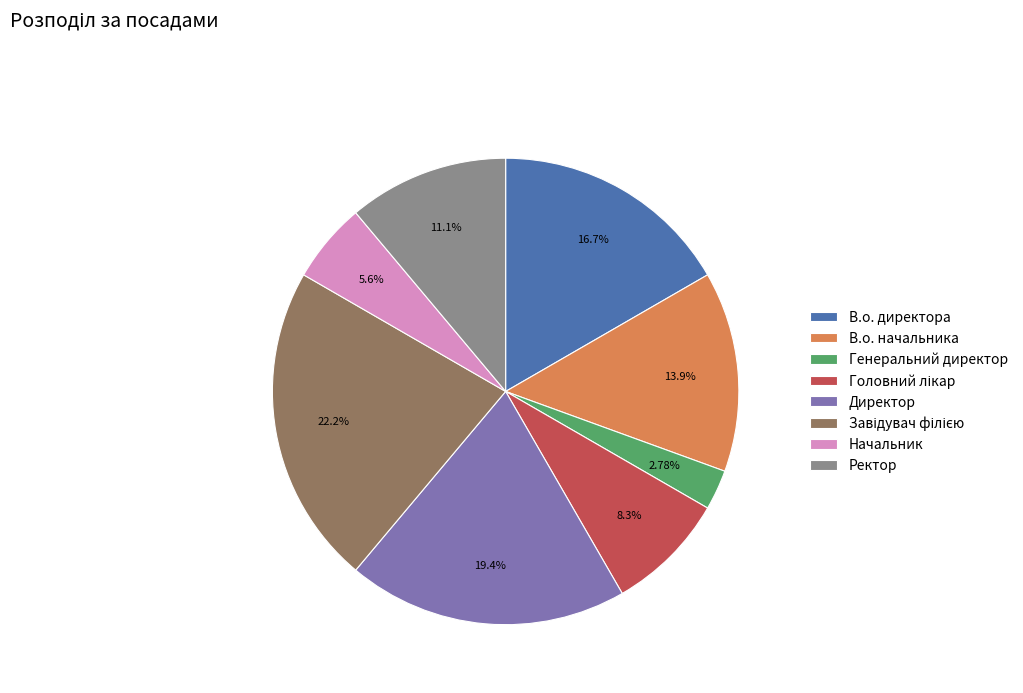

Does any single category account for the majority?

No